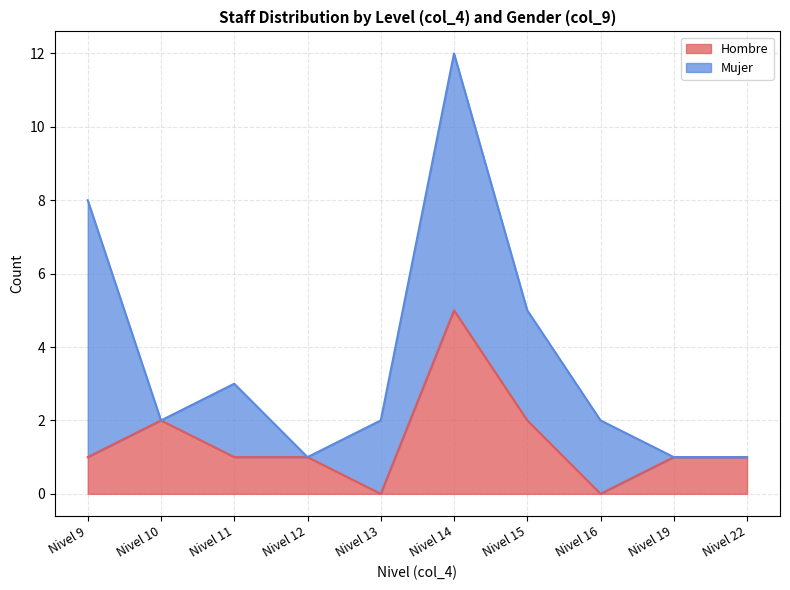

The value of Hombre at Nivel 19 is 1. True or false?

True